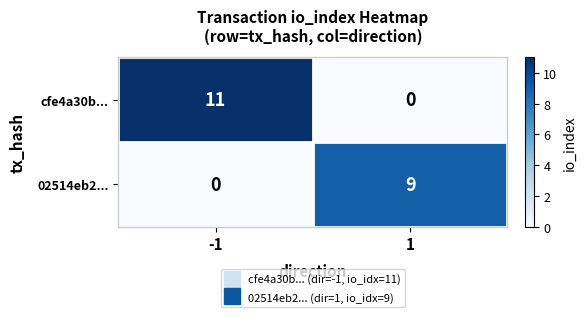

Reading right to left, list all the values displayed in this chart.

cfe4a30b...: 1=0	-1=11
02514eb2...: 1=9	-1=0